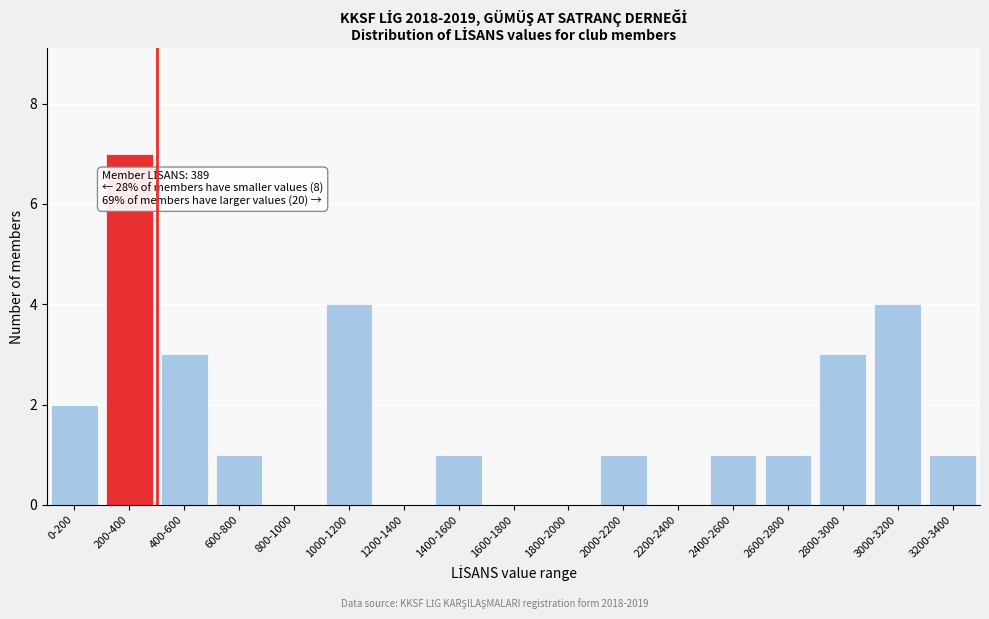

Reading left to right, transcribe all the data shown in this chart.

0-200=2	200-400=7	400-600=3	600-800=1	800-1000=0	1000-1200=4	1200-1400=0	1400-1600=1	1600-1800=0	1800-2000=0	2000-2200=1	2200-2400=0	2400-2600=1	2600-2800=1	2800-3000=3	3000-3200=4	3200-3400=1